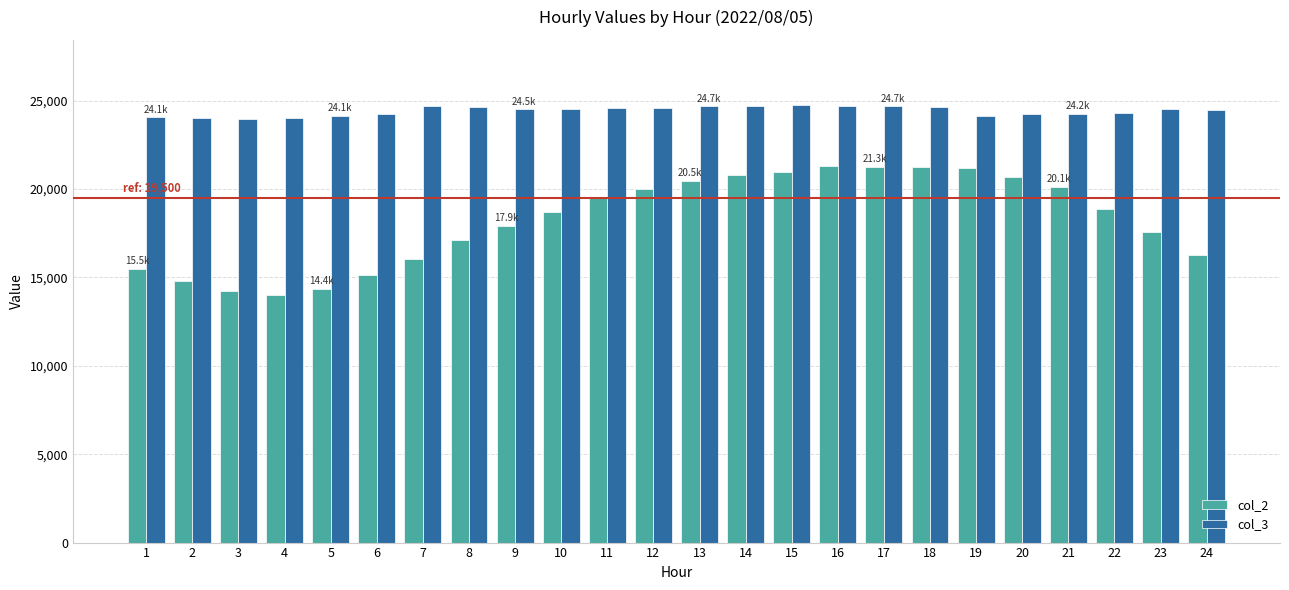

At how many categories does at least one series exceed 20504?

24